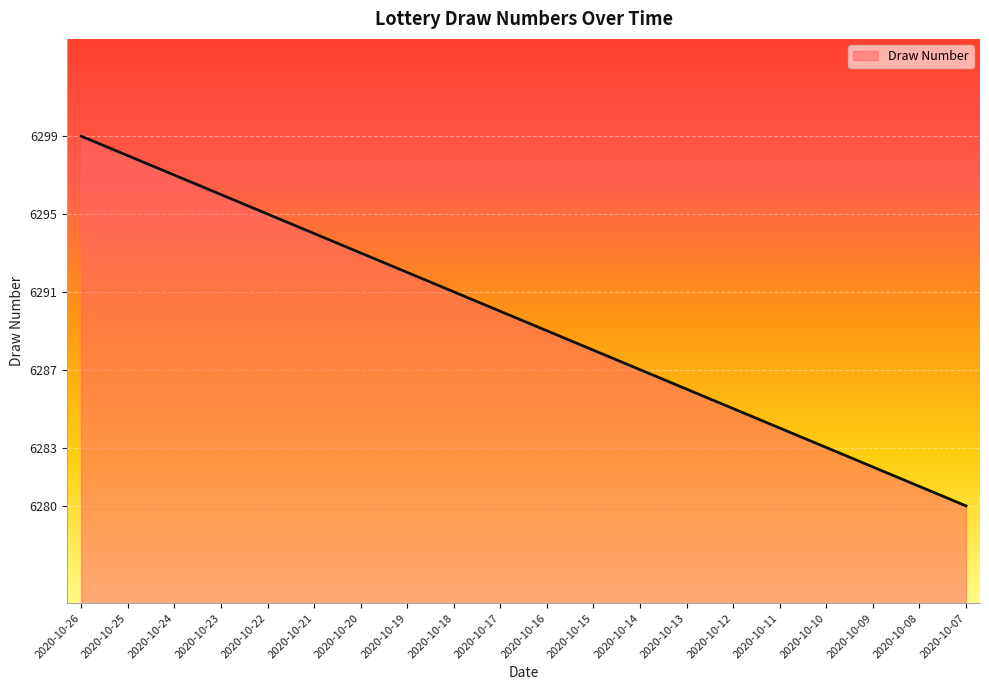

True or false: the data has more than 2 interior local peaks.

False